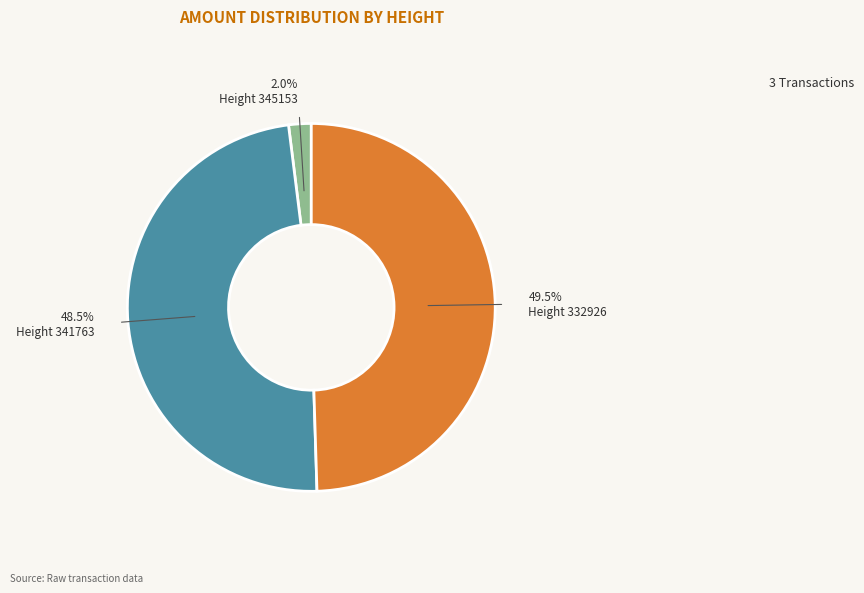

Does any single category account for the majority?

No